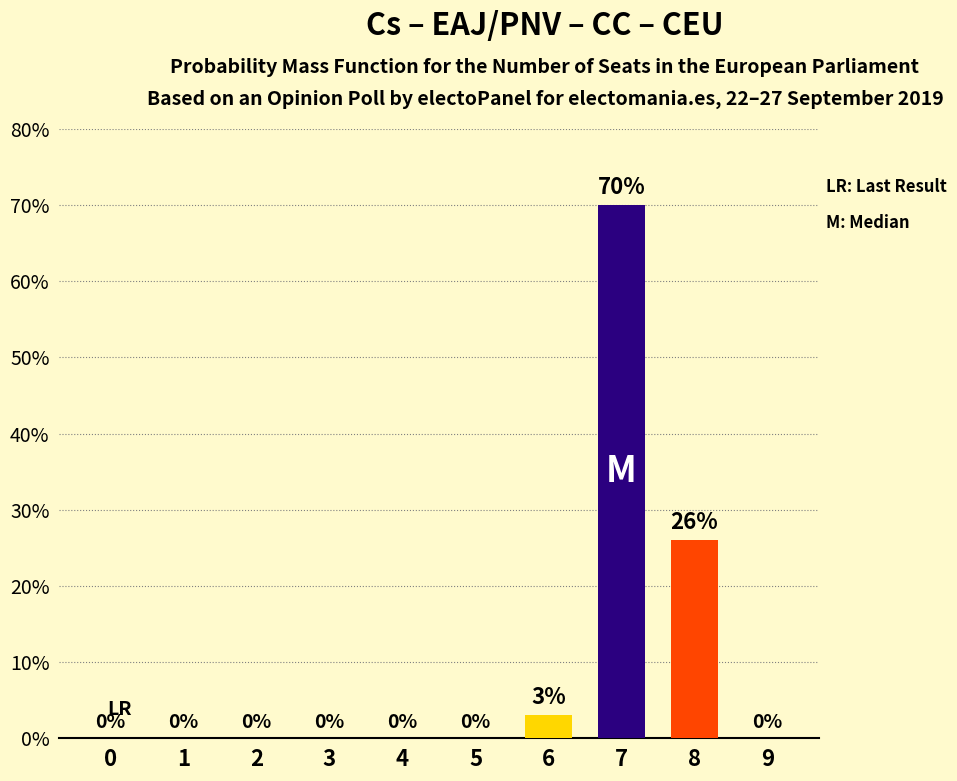

Which category has the highest value across all series?

7